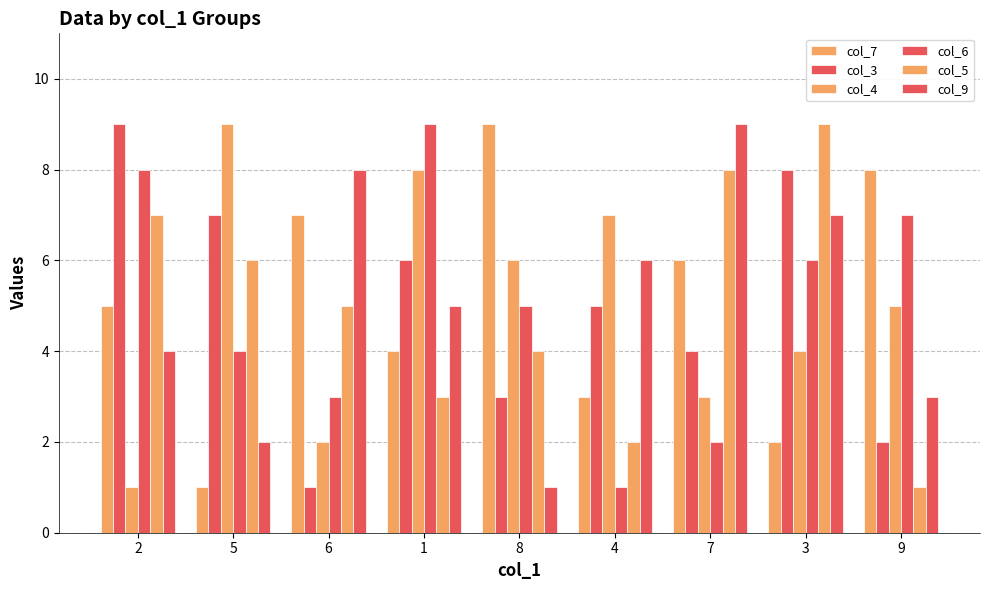

How many series are shown in this chart?

6